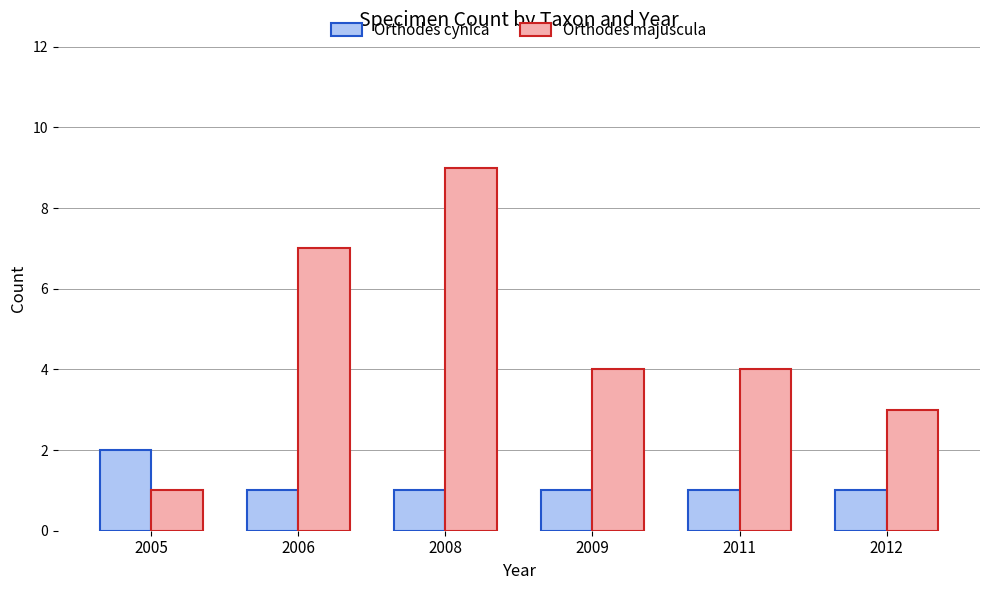

Reading left to right, extract all data points from this chart.

Orthodes cynica: 2	1	1	1	1	1
Orthodes majuscula: 1	7	9	4	4	3